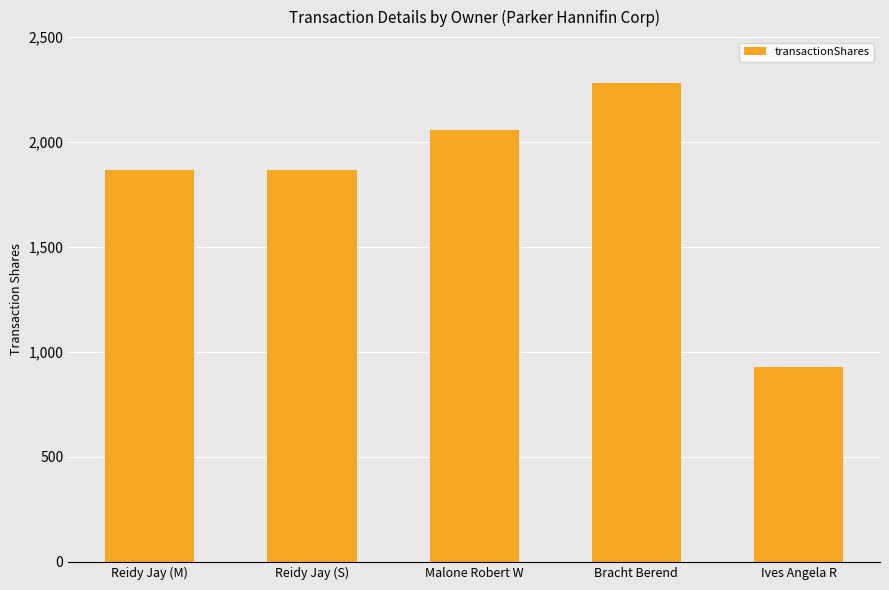

Are the bars grouped side by side (vs. stacked)?

No